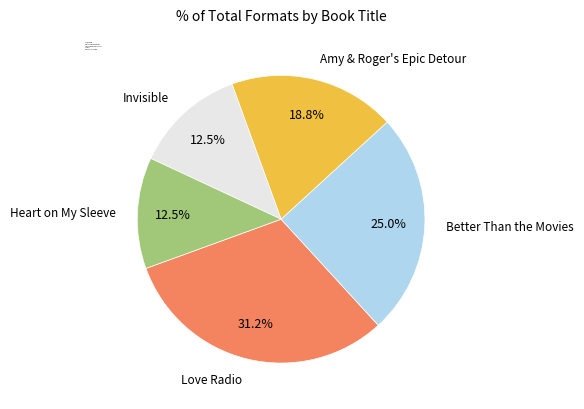

Combined, do Amy & Roger's Epic Detour and Better Than the Movies account for over 50%?

No